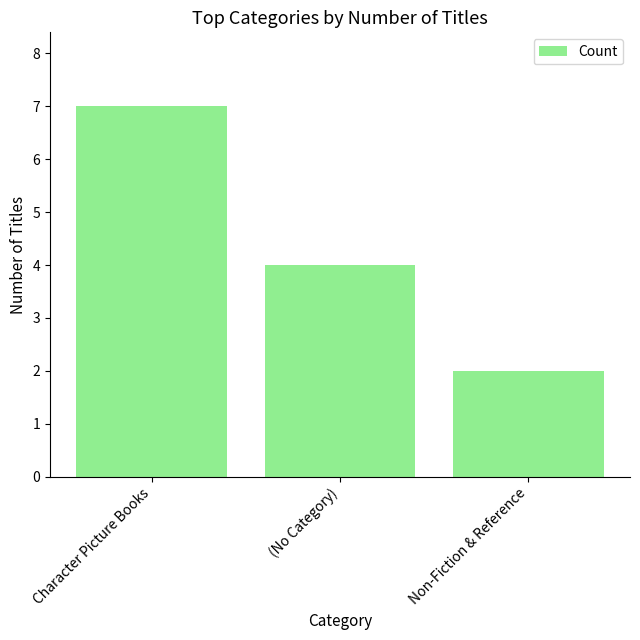

Is it true that the value at Character Picture Books is 11?

False